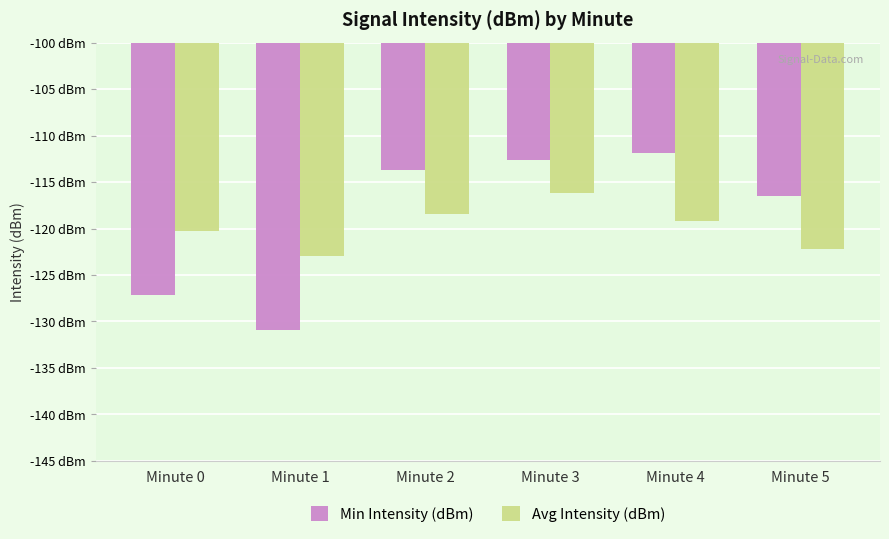

Does the chart contain stacked bars?

No